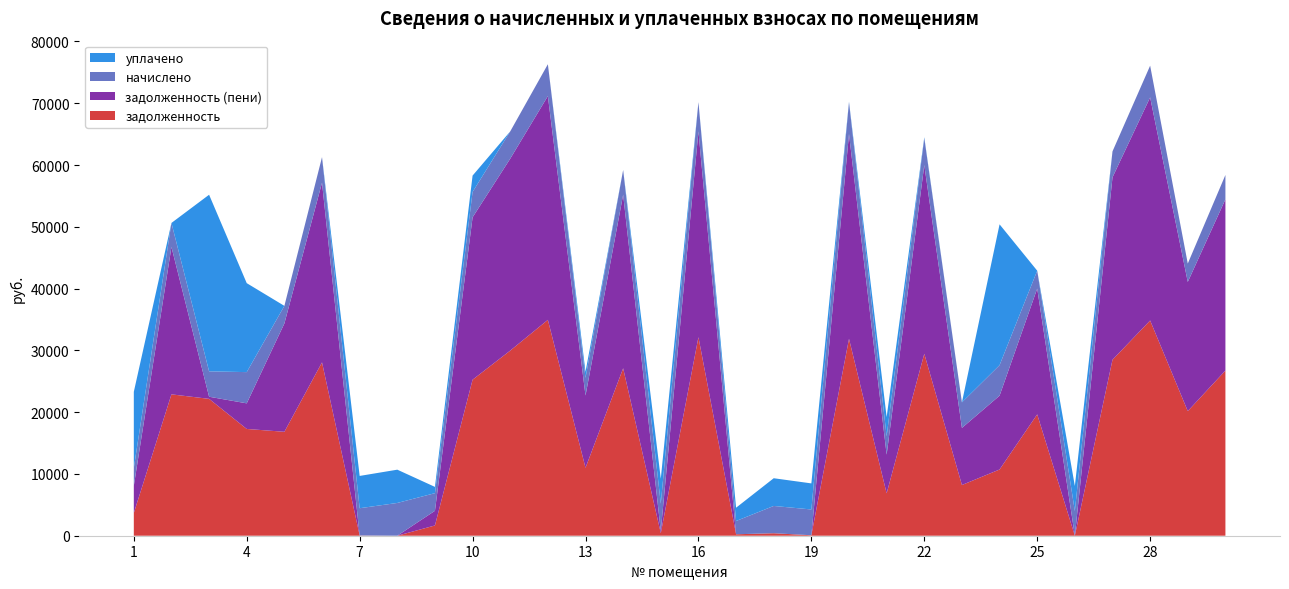

Reading left to right, what are all the values shown in this chart?

задолженность: 3677.3	22881.2	22153.8	17281.3	16822.5	28057.1	36.5	0.1	1659.9	25253.7	29962.9	34939.1	10991.2	27104.2	404.0	32133.4	234.7	403.4	76.6	31871.7	6856.4	29450.9	8209.2	10717.5	19640.1	0.0	28480.7	34833.3	20169.5	26733.8
задолженность (пени): 4396.9	23854.3	342.6	4144.9	17534.2	29090.6	0.3	0.1	2373.6	26281.4	31066.6	36226.1	11702.9	28102.6	367.7	33317.0	0.0	1.1	0.0	33158.7	6263.4	30540.9	9242.7	11951.8	20363.5	0.0	29529.8	36116.4	20912.4	27718.6
начислено: 2878.2	3892.2	4110.6	5054.4	2847.0	4134.0	4414.8	5304.0	2854.8	4110.6	4414.8	5148.0	2847.0	3993.6	4414.8	4734.6	2148.4	4414.8	4173.0	5148.0	2971.8	4360.2	4134.0	4937.4	2893.8	3993.6	4196.4	5132.4	2971.8	3939.0
уплачено: 12337.7	0.0	28583.5	14400.0	0.0	0.0	5226.1	5386.0	1014.7	2644.6	0.0	0.0	1000.0	0.0	4047.1	0.0	2151.0	4486.0	4220.0	67.4	3108.0	141.4	0.0	22792.3	0.0	4055.0	0.0	0.0	0.0	0.0